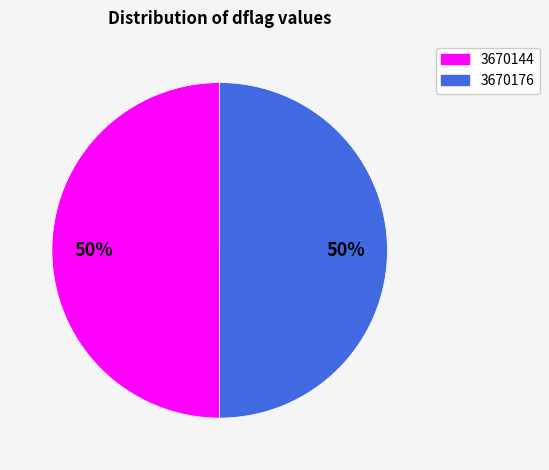

To the nearest percent, what percentage of the pie is 3670144?

50%